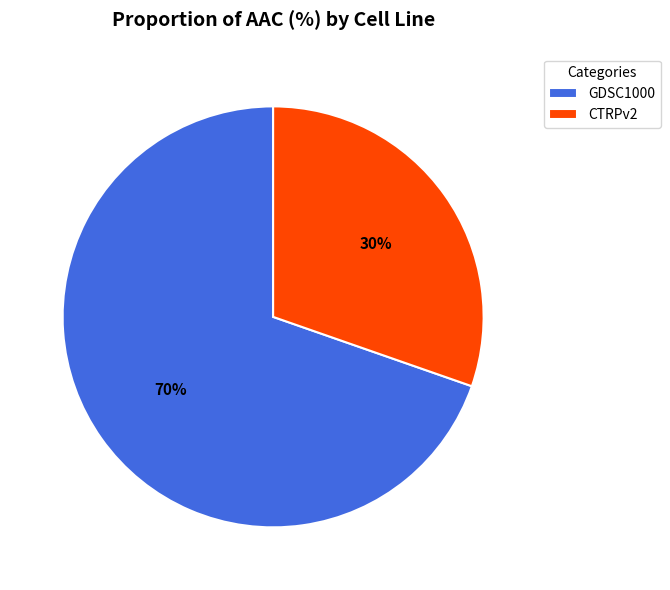

What is the largest slice in the pie chart?

GDSC1000